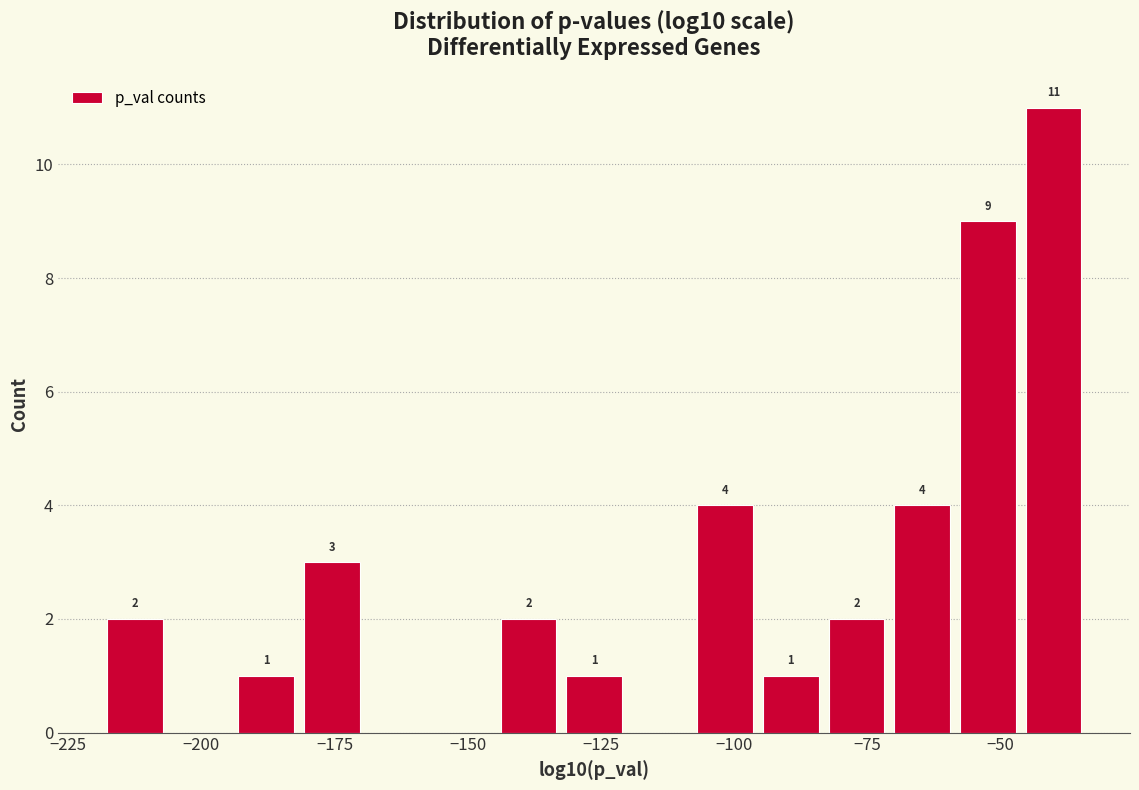

Around what value on the x-axis is the tallest bar? Give the approximate position of its centre, as read against the axis.

-40